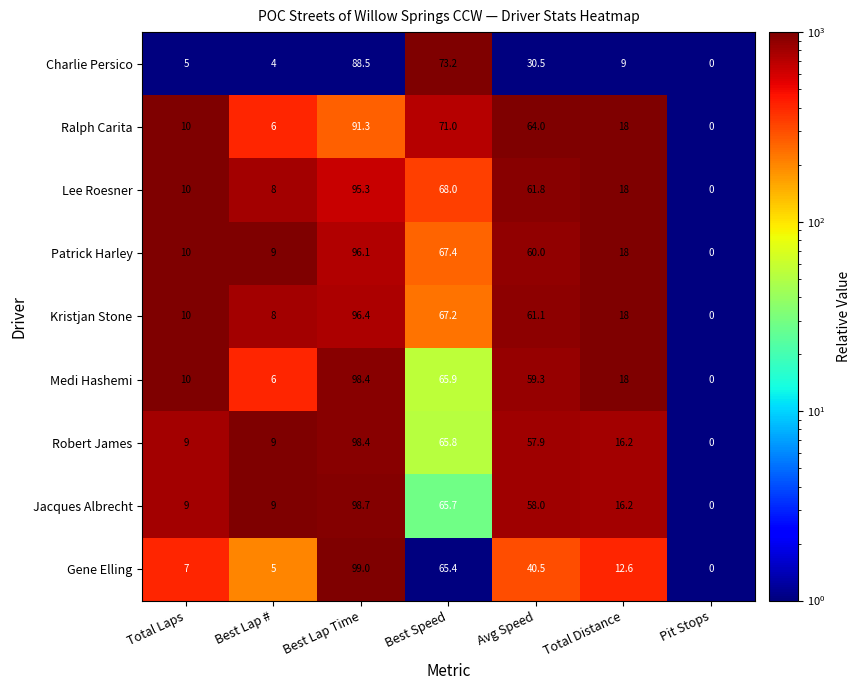

What is the minimum value shown in the chart?

0.0